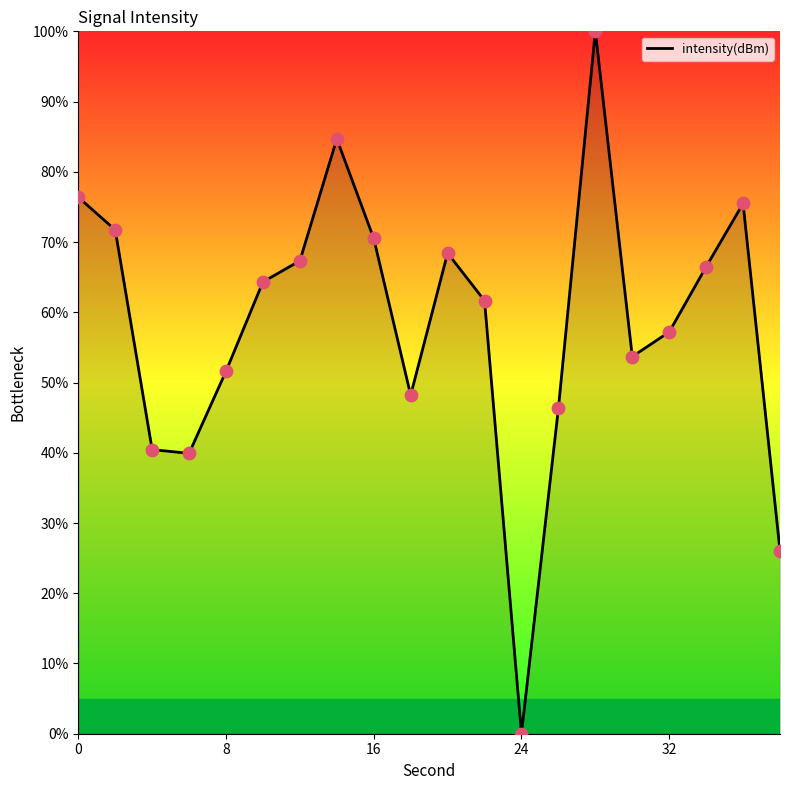

What is the maximum value shown in the chart?

100.0